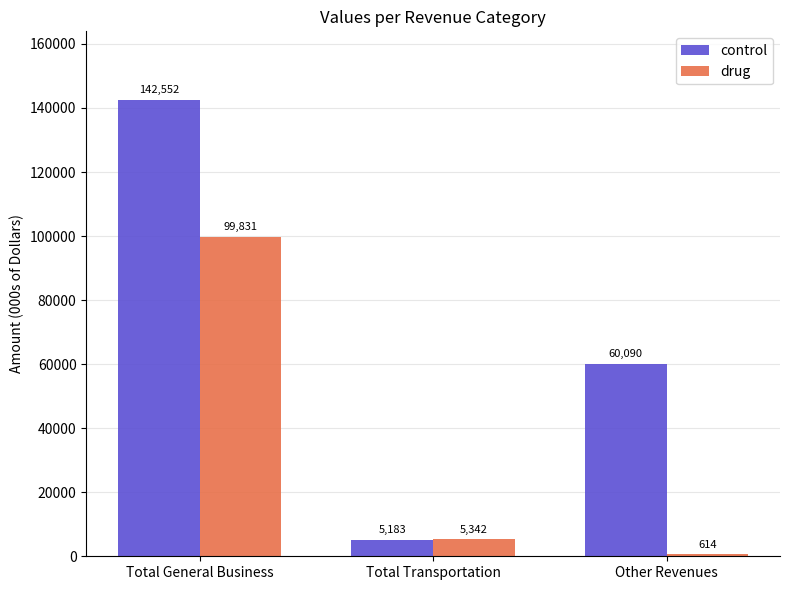

What is the label of the 1st bar from the left?

Total General Business